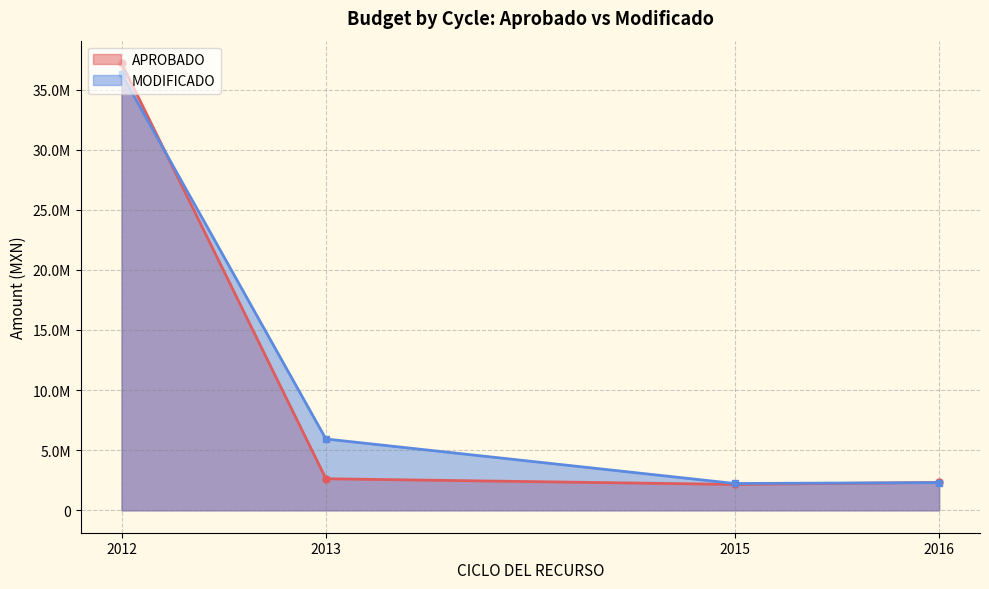

Read the MODIFICADO value at 2013.

5935982.8